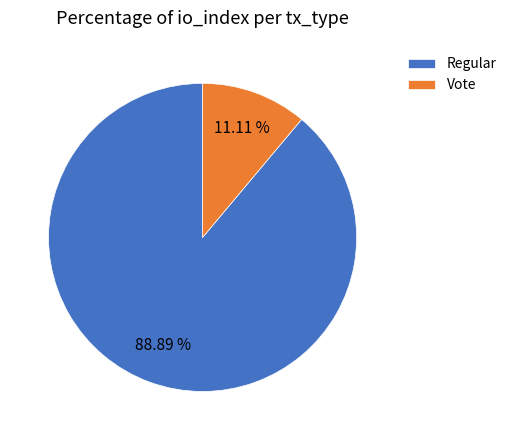

The Regular slice represents 95% of the pie. True or false?

False